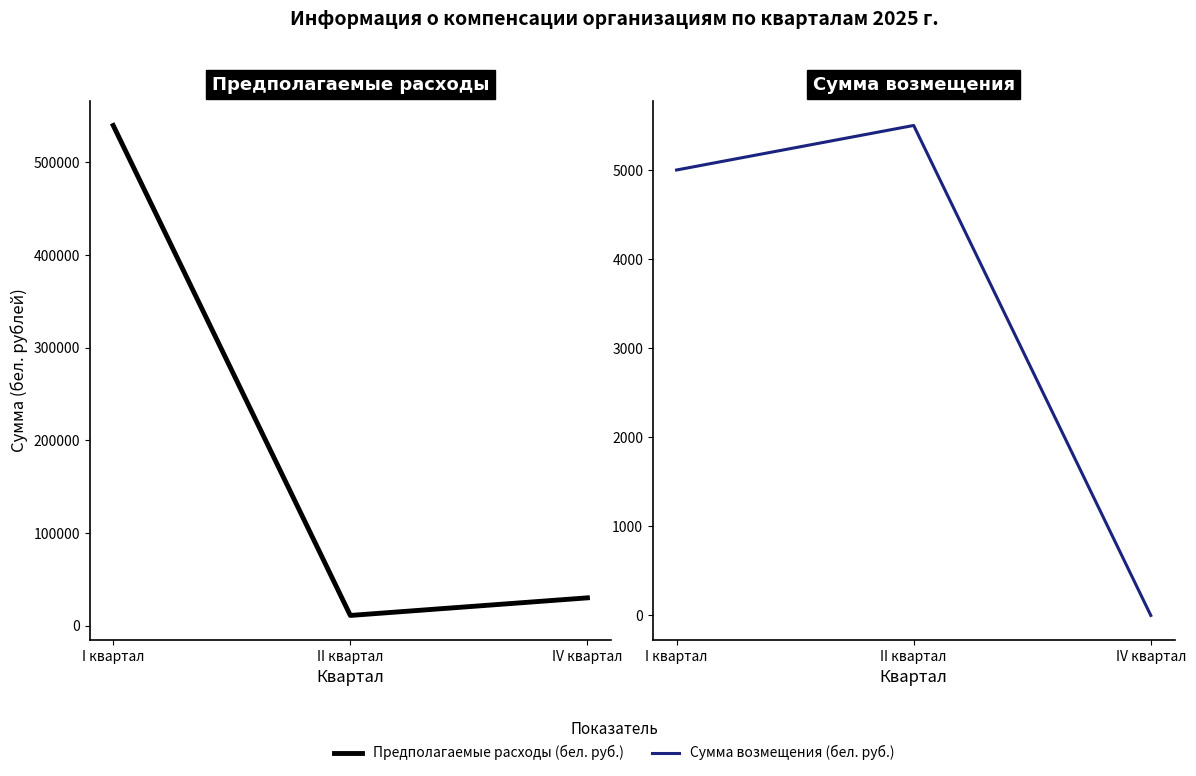

Rank the categories by Предполагаемые расходы (бел. руб.) value from highest to lowest.

I квартал, IV квартал, II квартал